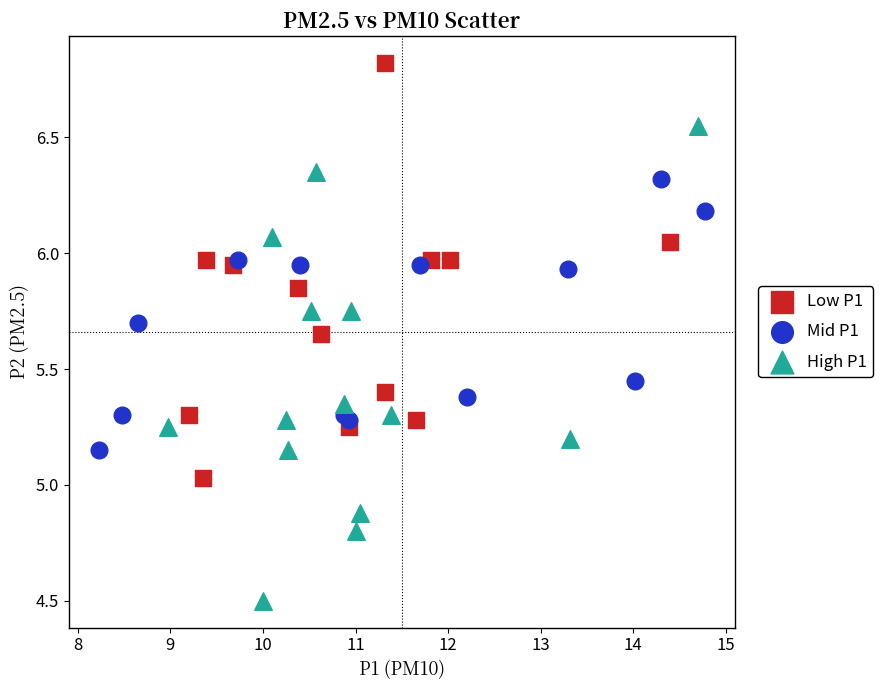

Which series reaches the maximum Y coordinate?

Low P1